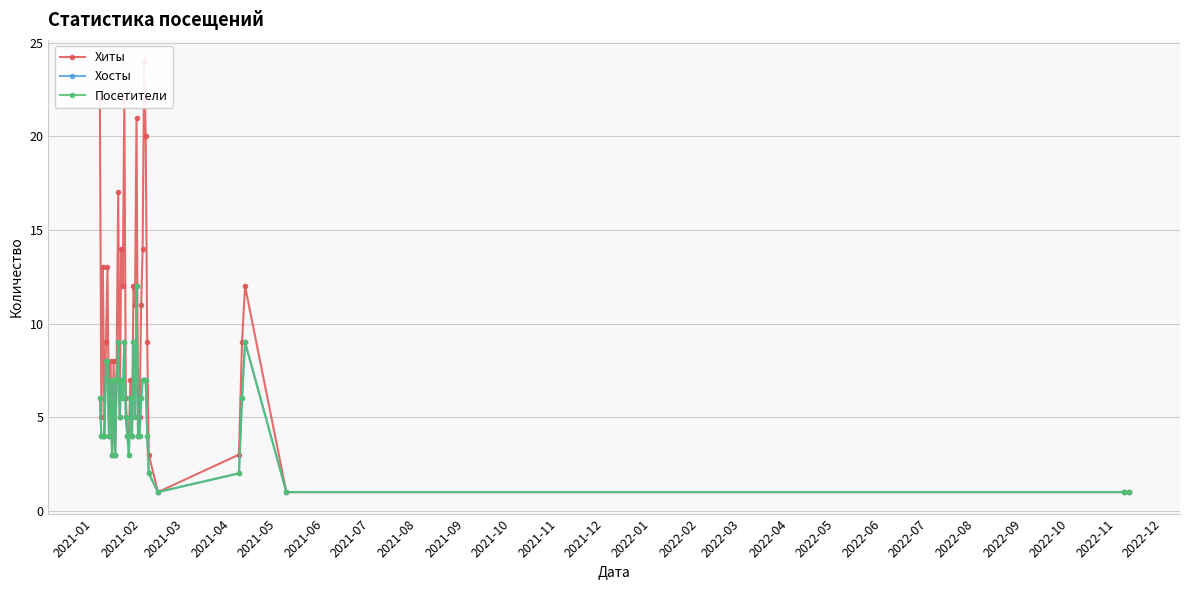

Reading left to right, transcribe all the data shown in this chart.

Хиты: 22	5	13	4	9	13	4	8	3	8	3	8	17	5	14	12	22	6	4	4	7	4	12	11	21	4	5	11	14	24	20	9	3	1	3	9	12	1	1	1
Хосты: 6	4	4	4	8	8	4	7	3	7	3	7	9	5	7	6	9	5	4	3	6	4	9	5	12	4	4	6	7	7	7	4	2	1	2	6	9	1	1	1
Посетители: 6	4	4	4	8	8	4	7	3	7	3	7	9	5	7	6	9	5	4	3	6	4	9	5	12	4	4	6	7	7	7	4	2	1	2	6	9	1	1	1